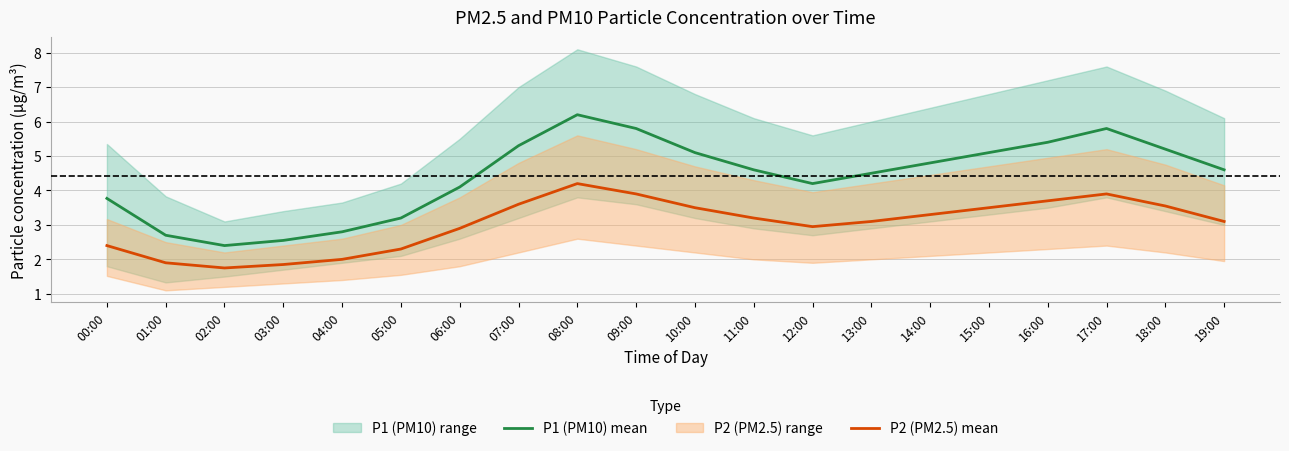

Between 02:00 and 08:00, which series saw the biggest shift?

P1 (PM10) mean